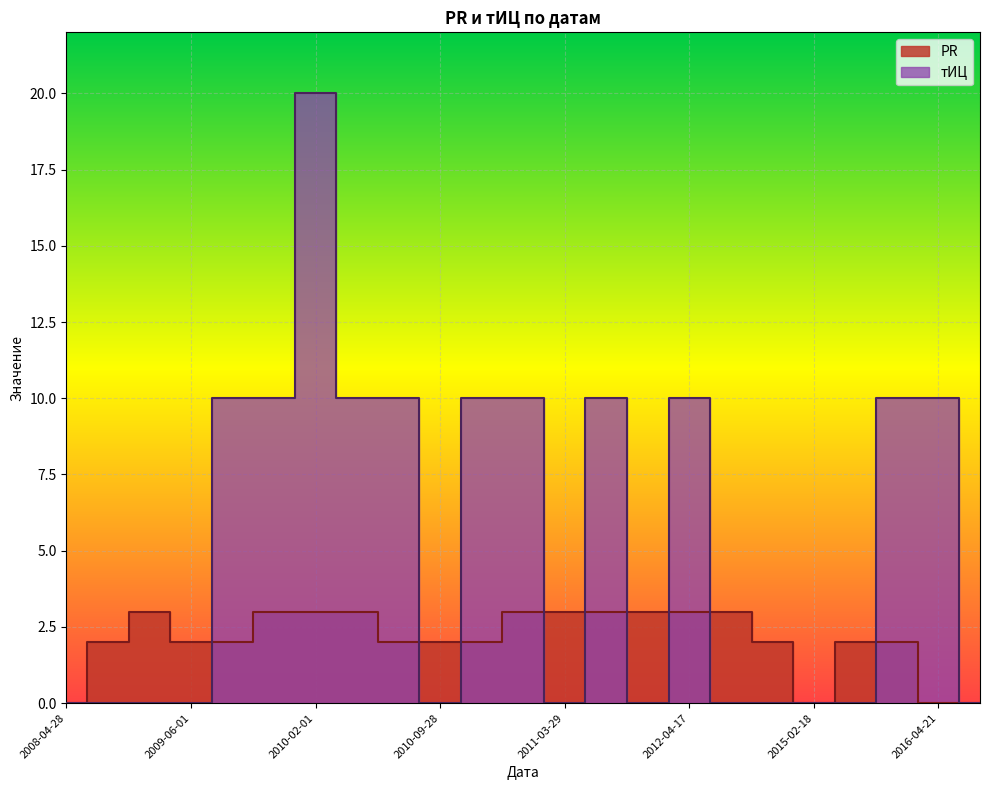

Is it true that тИЦ equals 10 at 2011-01-25?

True